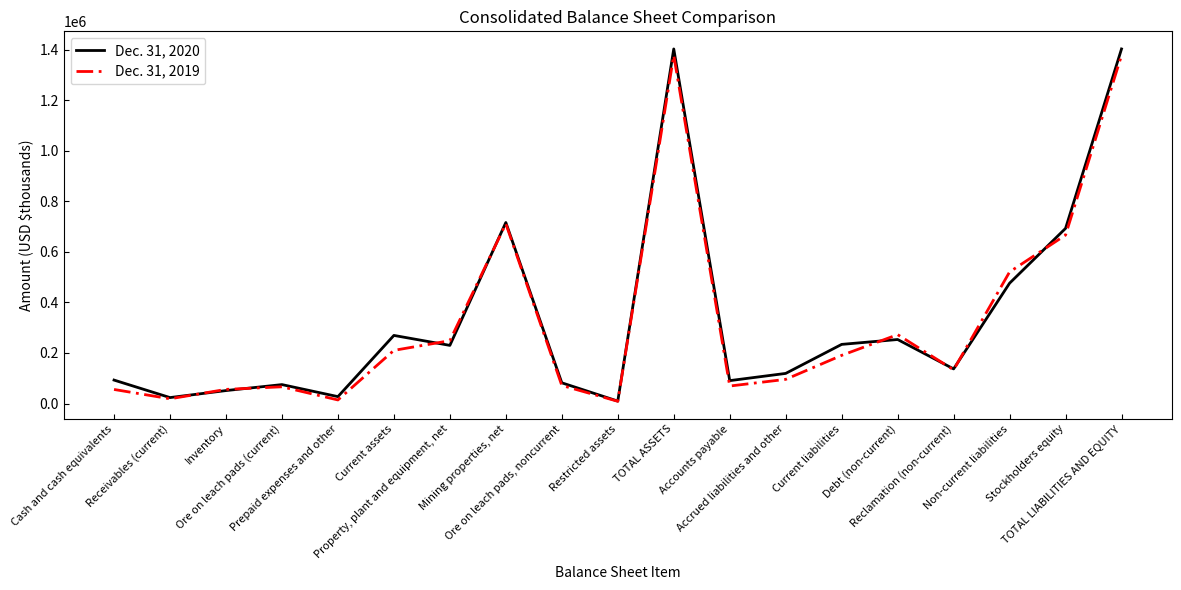

What is the maximum value shown in the chart?

1403977